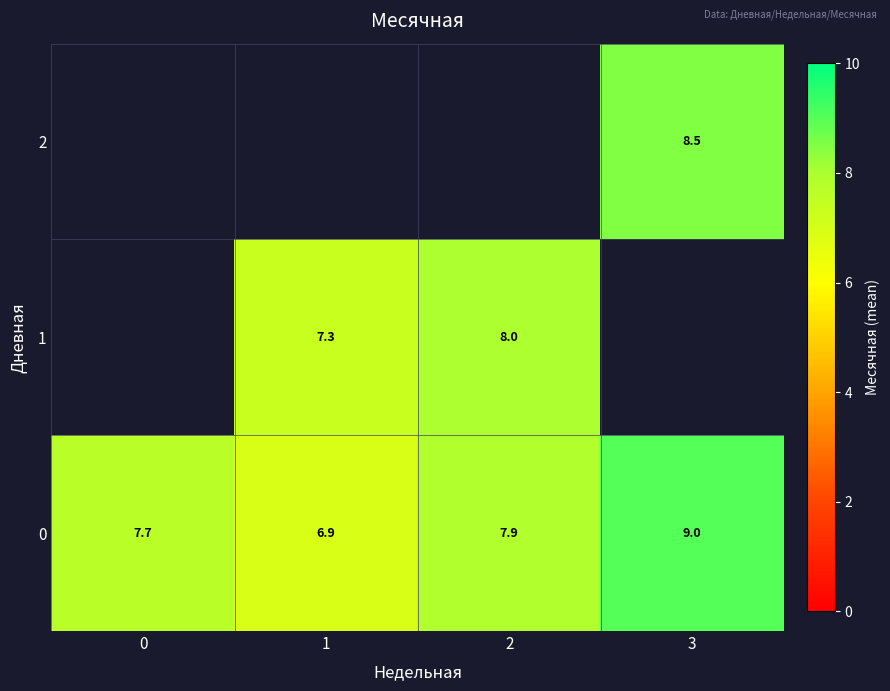

Where is 0 nearest to the value 7?

1